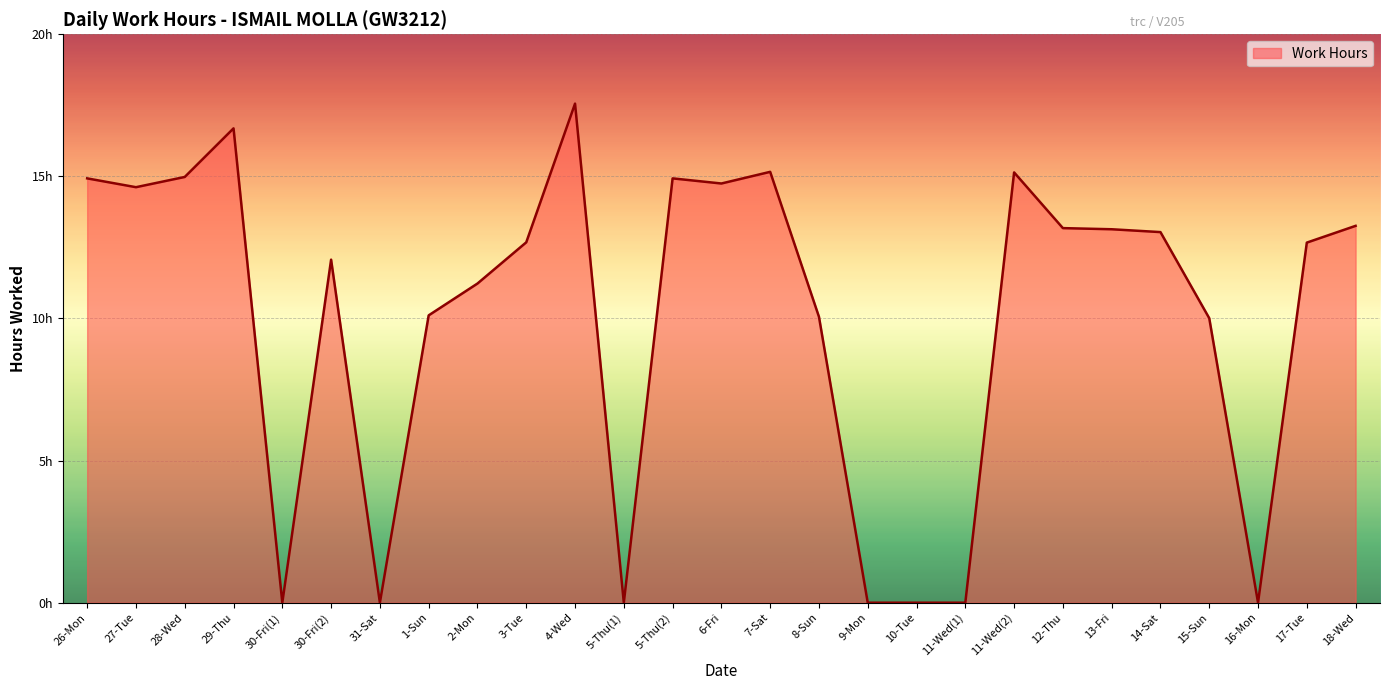

Does the chart have visible grid lines?

Yes